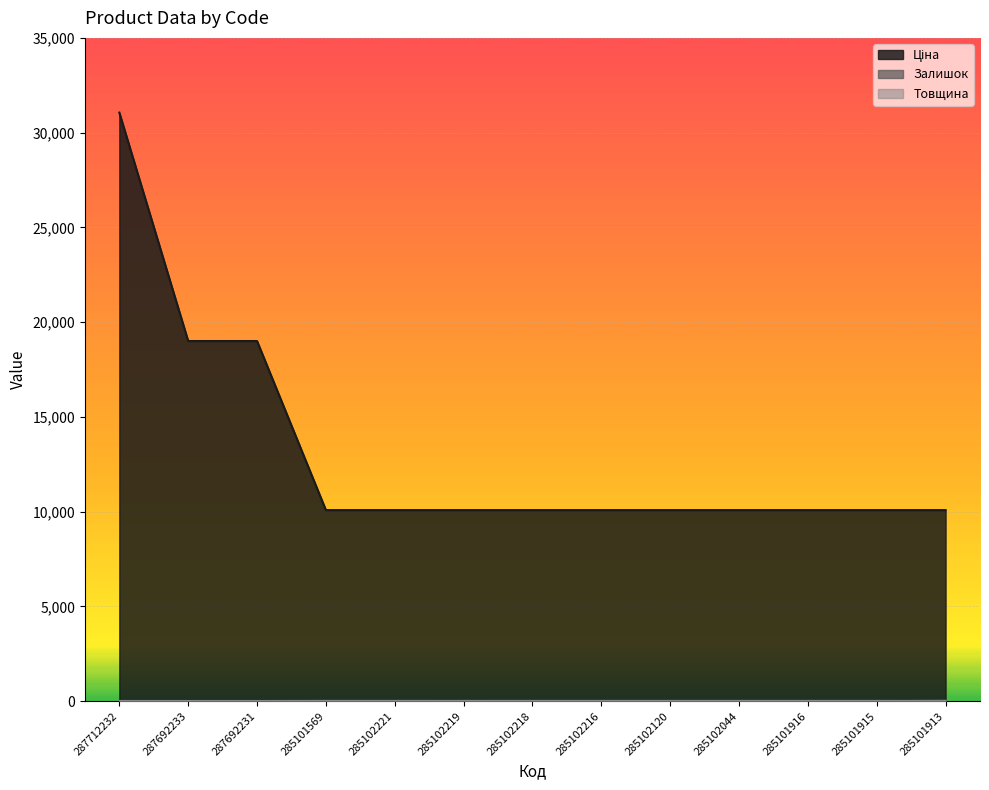

Which series has the largest range (max minus min)?

Ціна